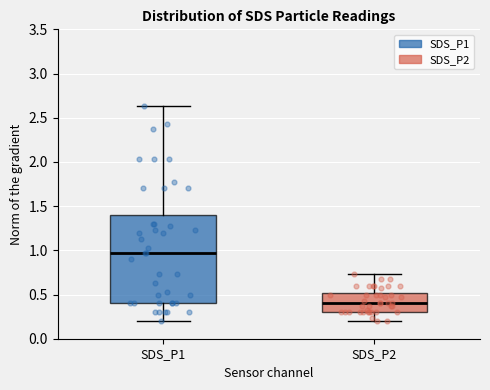

Where does the upper whisker of the box for SDS_P2 end on the y-axis? The values are not printed on the chart, so give them approximately, as read against the axis.

0.75